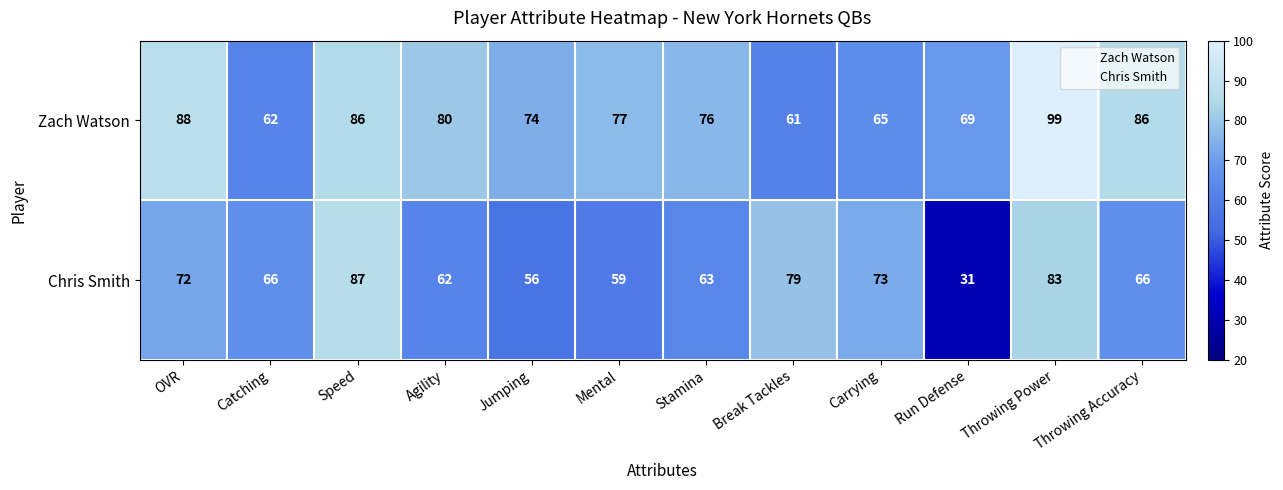

How many distinct data groups are displayed?

2